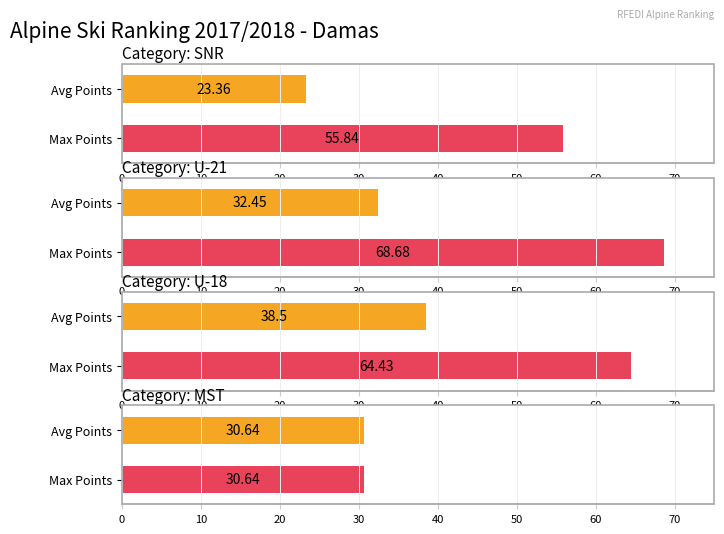

Is it true that Count equals 3.4 at 2?

False